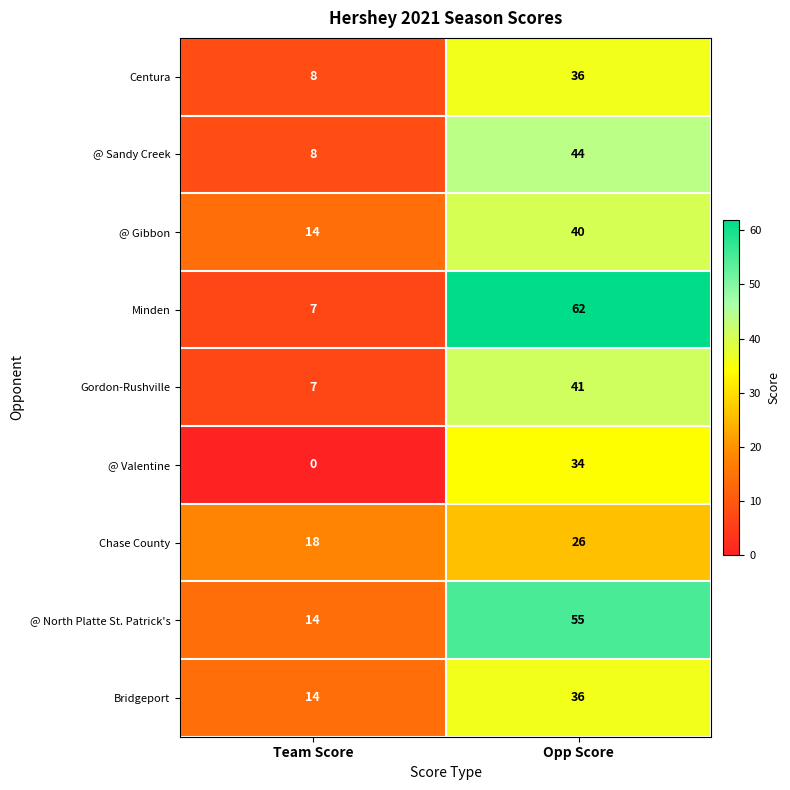

Between Team Score and Opp Score, which series saw the biggest shift?

Minden